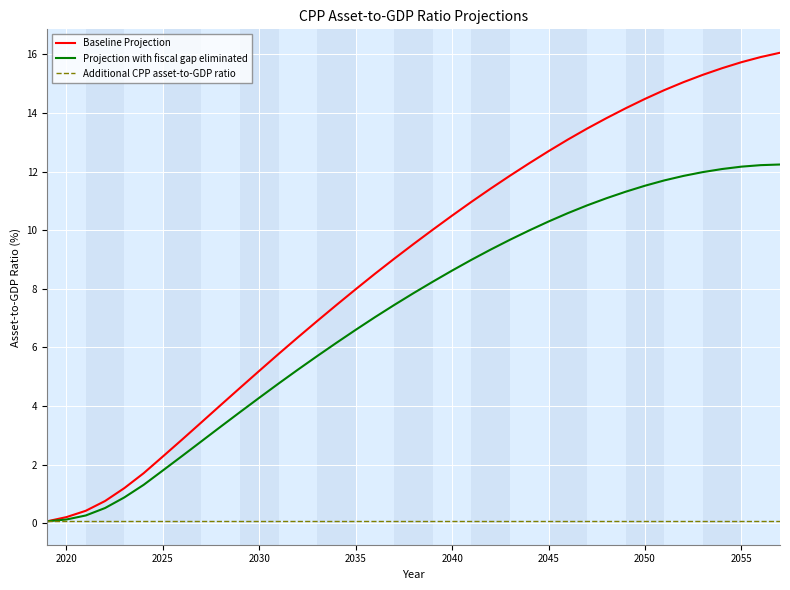

Which series has the largest range (max minus min)?

Baseline Projection